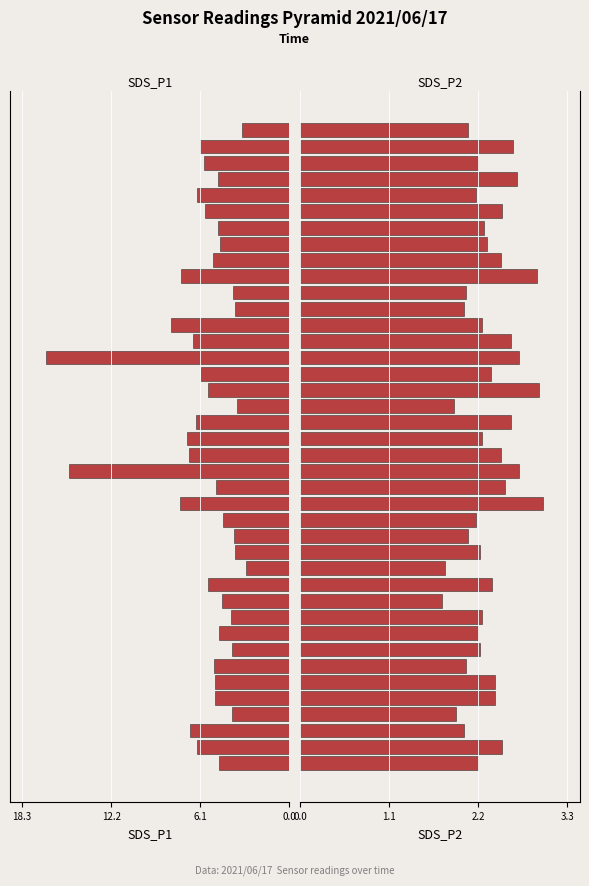

What are all the series names shown in the legend?

SDS_P1, SDS_P2